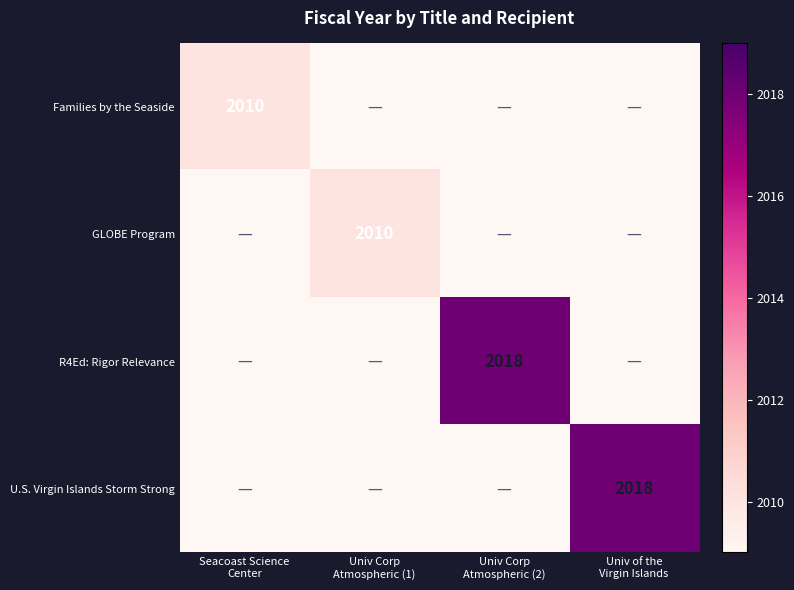

True or false: GLOBE Program has a value of 1299 at Univ Corp Atmospheric (1).

False